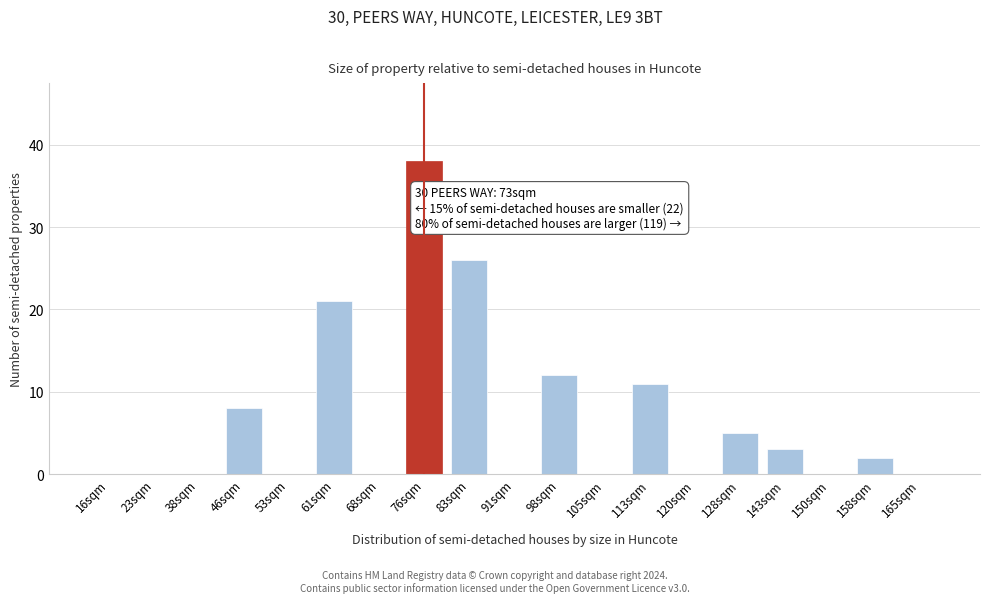

Reading right to left, extract all data points from this chart.

165sqm=0	158sqm=2	150sqm=0	143sqm=3	128sqm=5	120sqm=0	113sqm=11	105sqm=0	98sqm=12	91sqm=0	83sqm=26	76sqm=38	68sqm=0	61sqm=21	53sqm=0	46sqm=8	38sqm=0	23sqm=0	16sqm=0